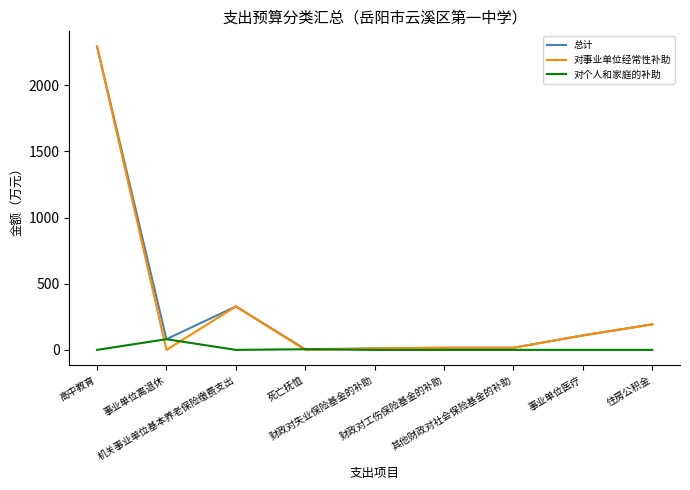

What is the highest value of the 对个人和家庭的补助 series?

80.8